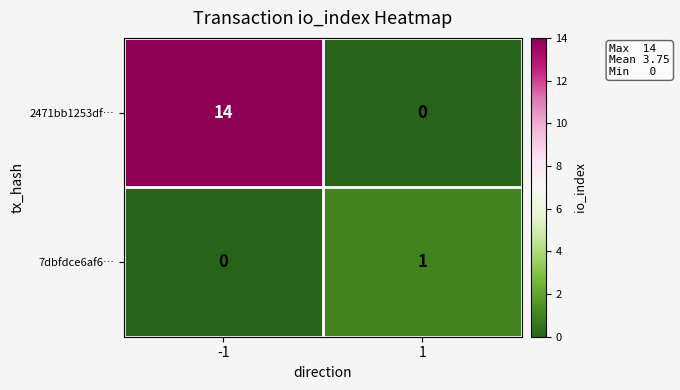

Which series has the widest spread of values?

2471bb1253df…